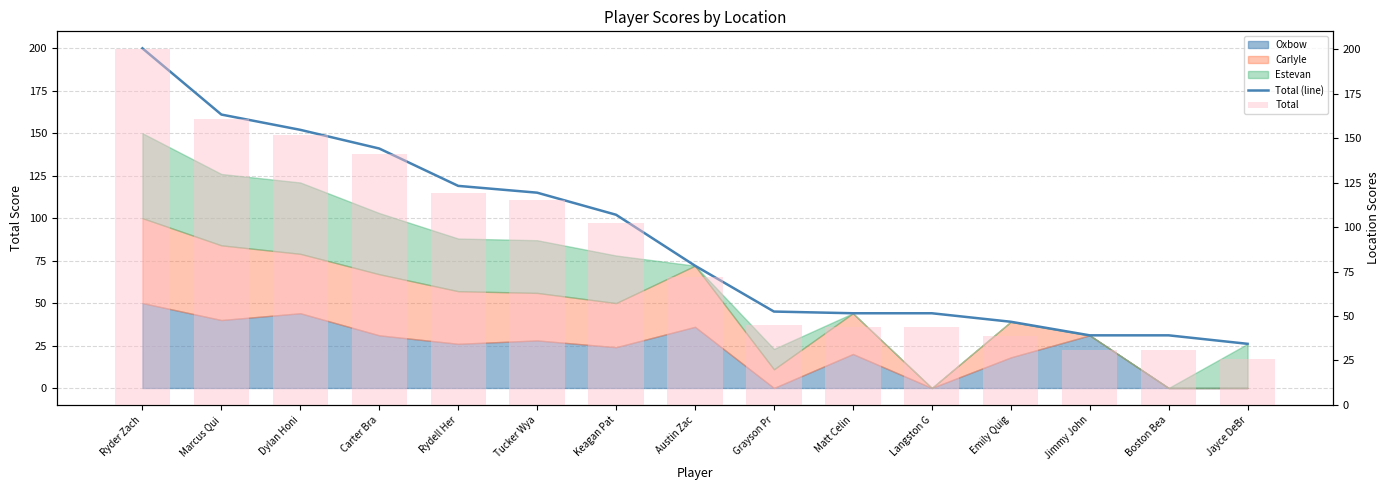

At which category is the sum across all series the highest?

Ryder Zach